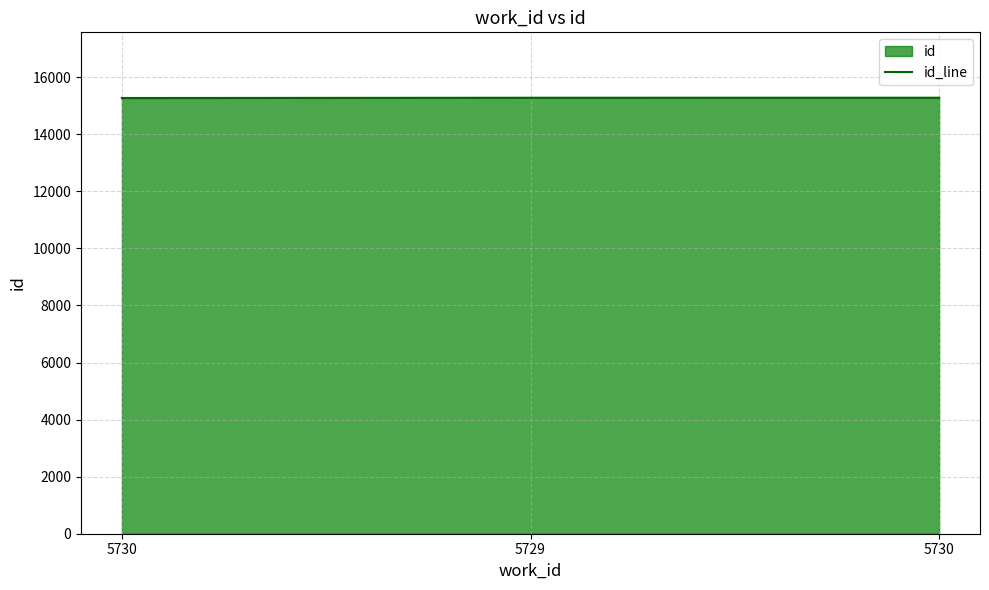

What is the difference between the values at 5730 and 5729?

9